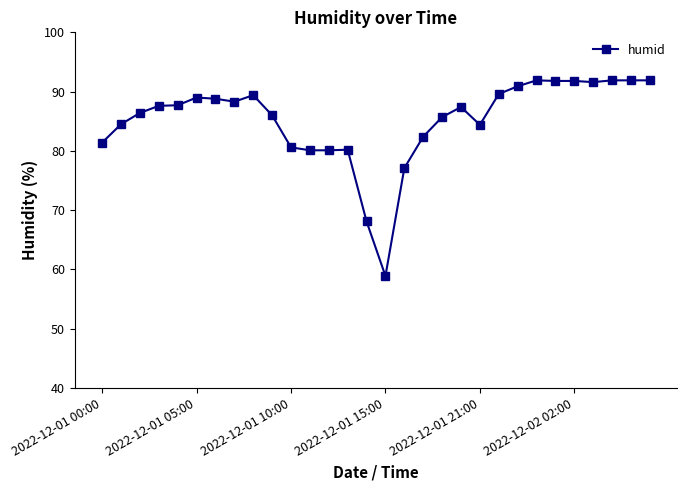

True or false: there are more than 0 points higher than both neighbors.

True